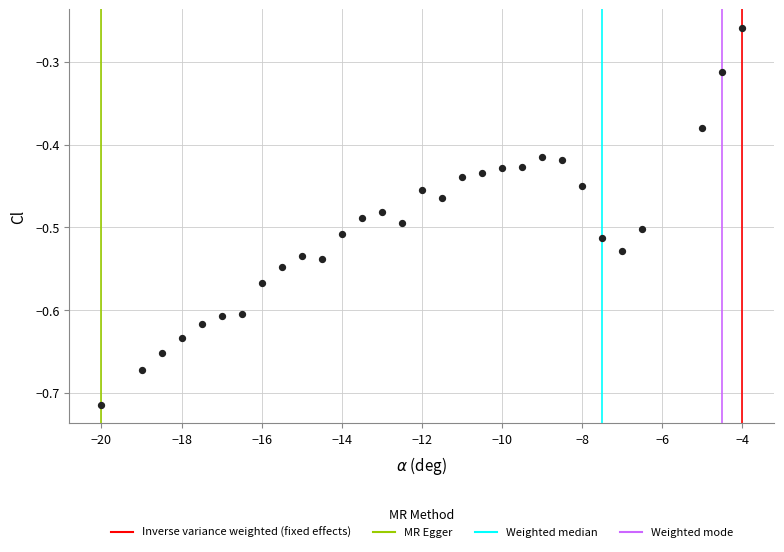

What is the range of X values (max minus min)?

16.0